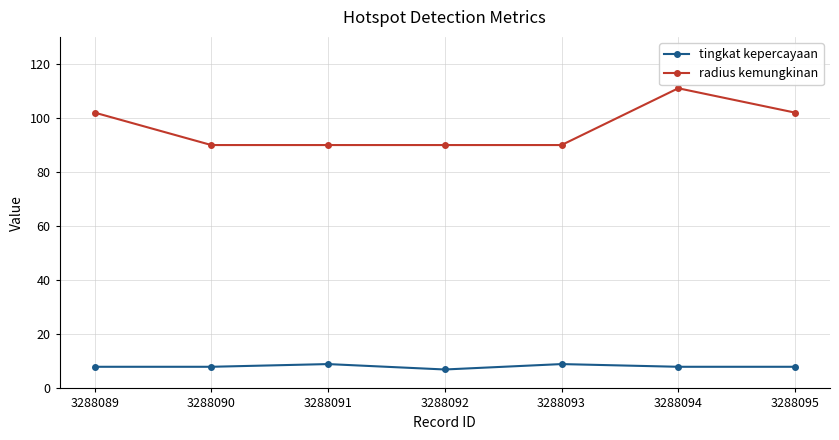

At how many categories does at least one series exceed 38?

7